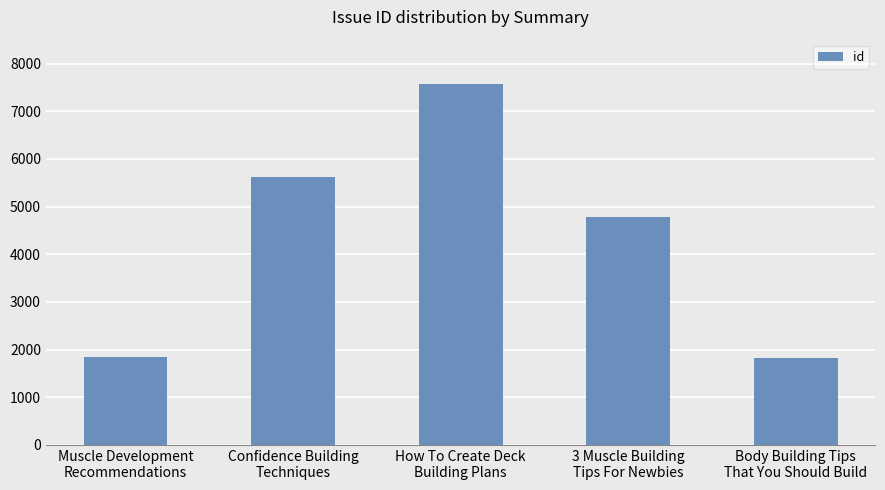

Is it true that the value at 3 Muscle Building
Tips For Newbies is 4780?

True